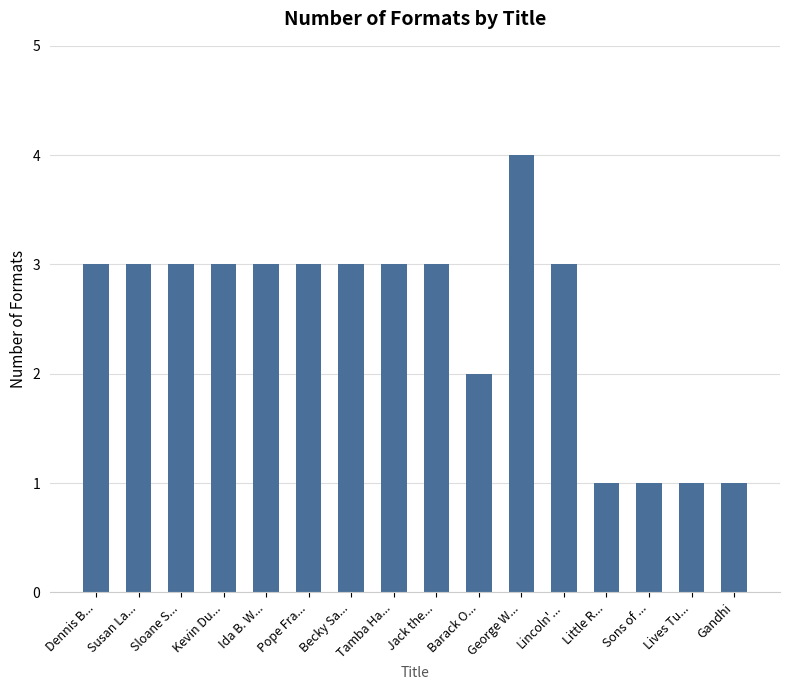

Which category has the highest value across all series?

George W...